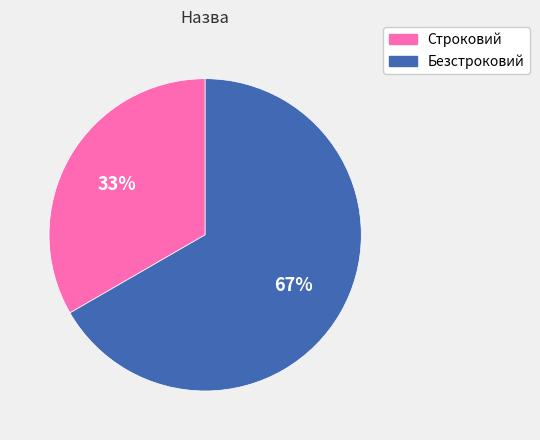

Between Безстроковий and Строковий, which is larger?

Безстроковий